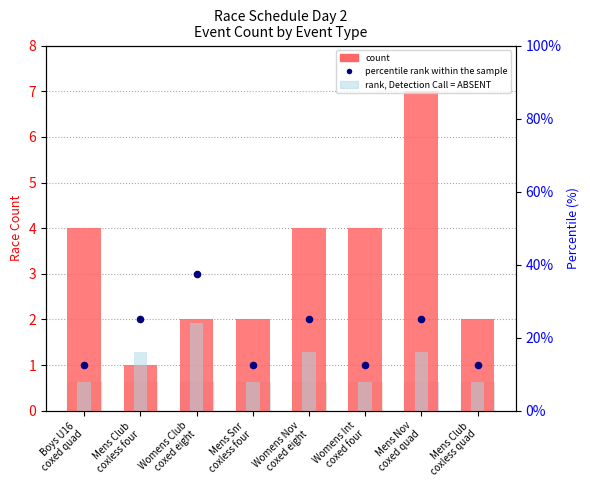

At which category is the sum across all series the highest?

Womens Club
coxed eight